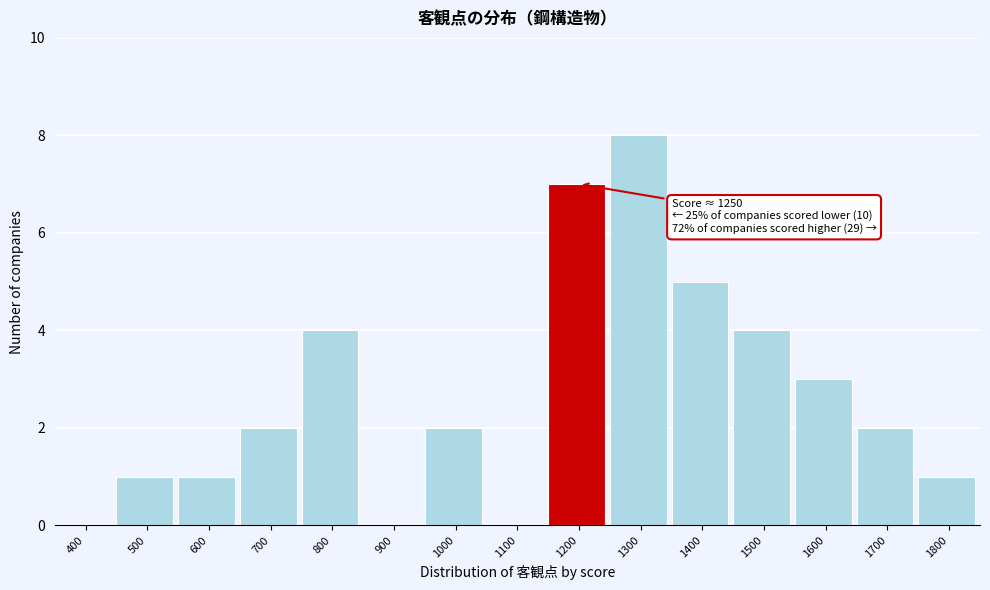

Reading left to right, what are all the values shown in this chart?

400=0	500=1	600=1	700=2	800=4	900=0	1000=2	1100=0	1200=7	1300=8	1400=5	1500=4	1600=3	1700=2	1800=1